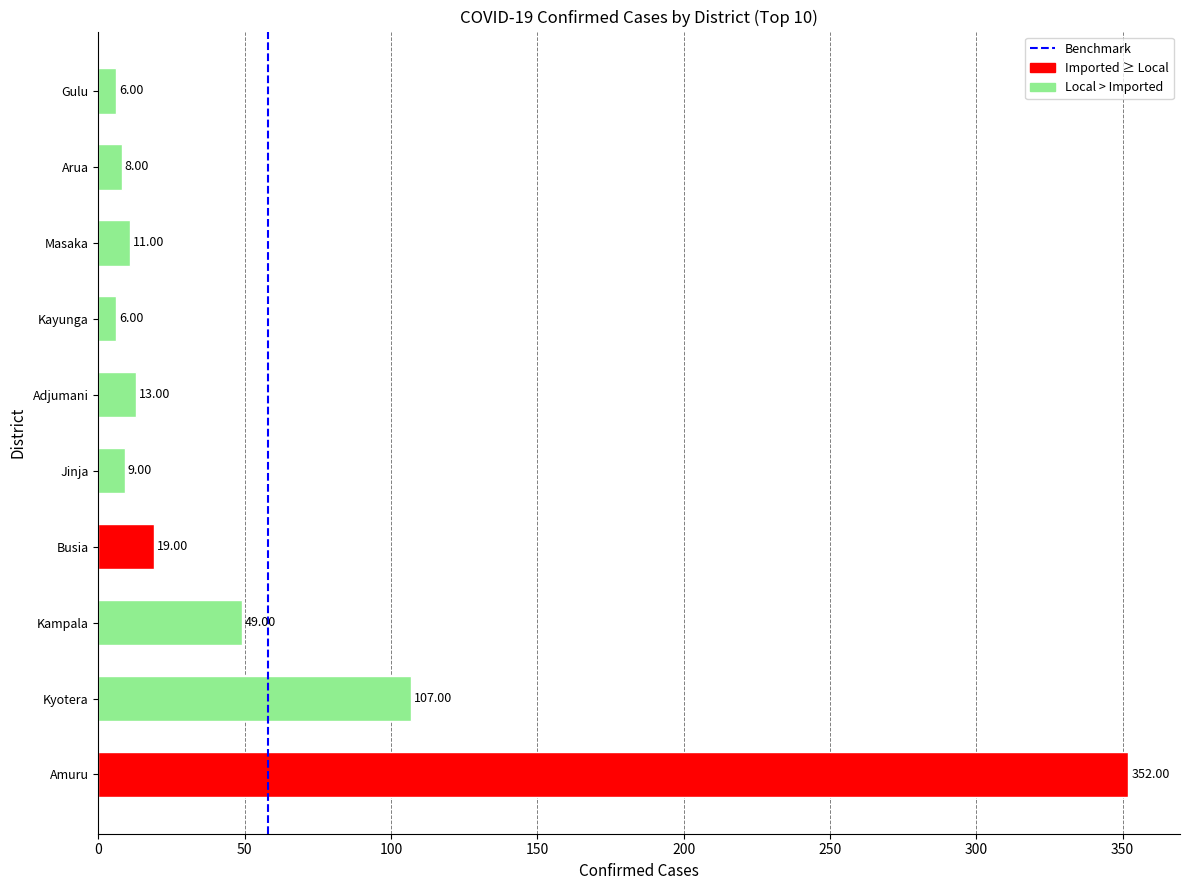

What is the sum of all values?

580